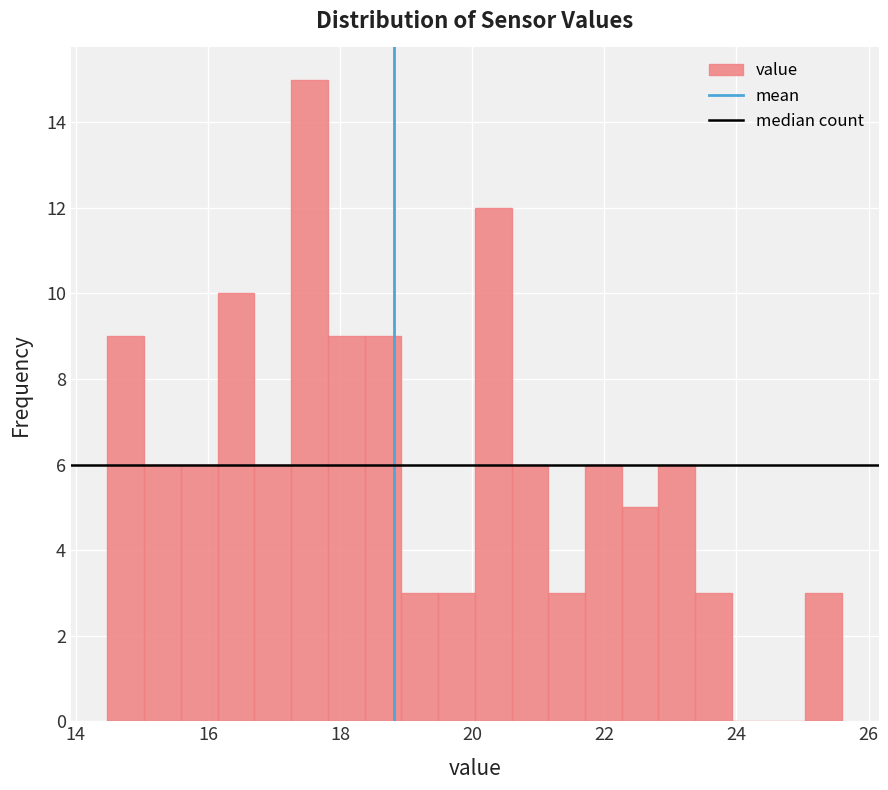

Read against the x-axis, roughly where is the centre of the tallest bar?

17.6